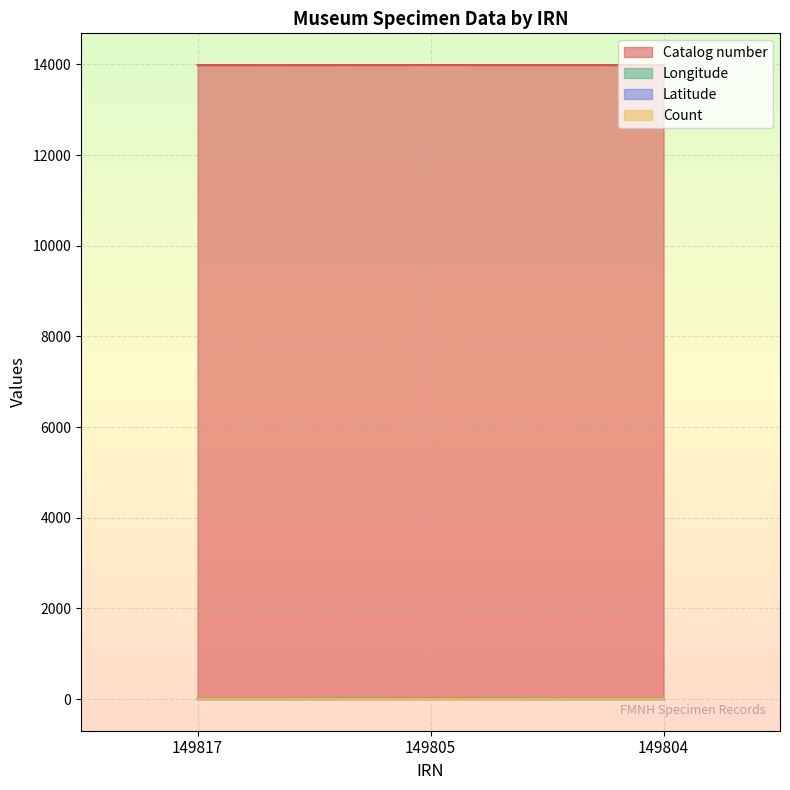

What value does the Count series have at 149804?

6.0